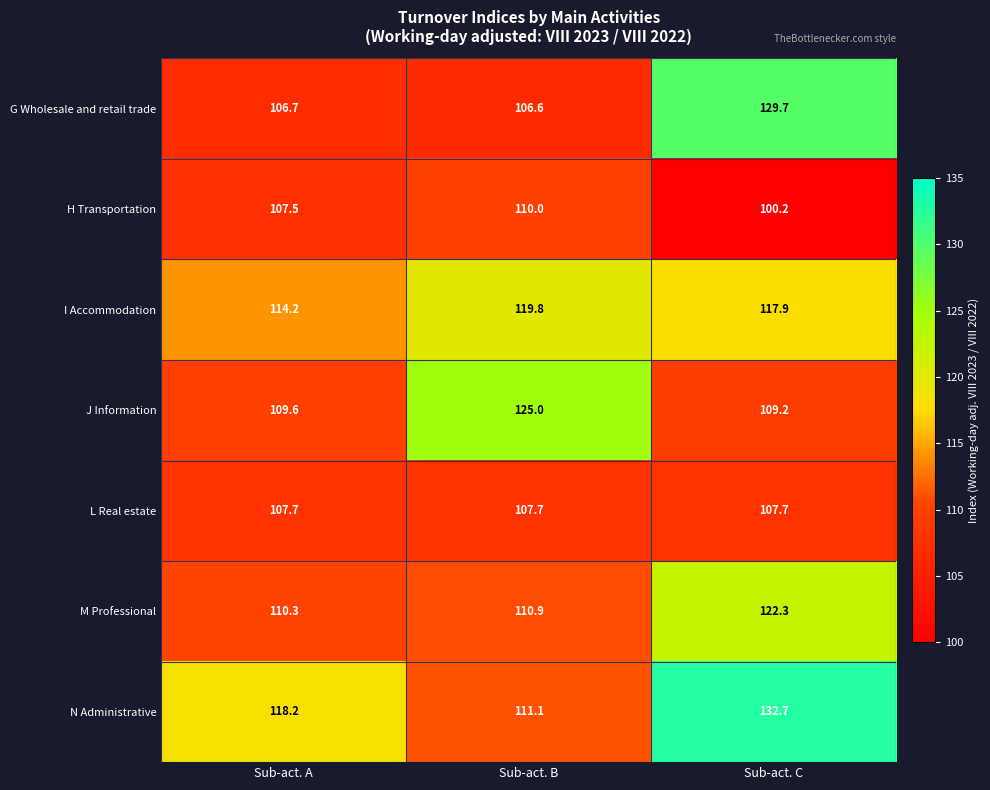

Reading left to right, what are all the values shown in this chart?

G Wholesale and retail trade: 106.7	106.6	129.7
H Transportation: 107.5	110.0	100.2
I Accommodation: 114.2	119.8	117.9
J Information: 109.6	125.0	109.2
L Real estate: 107.7	107.7	107.7
M Professional: 110.3	110.9	122.3
N Administrative: 118.2	111.1	132.7